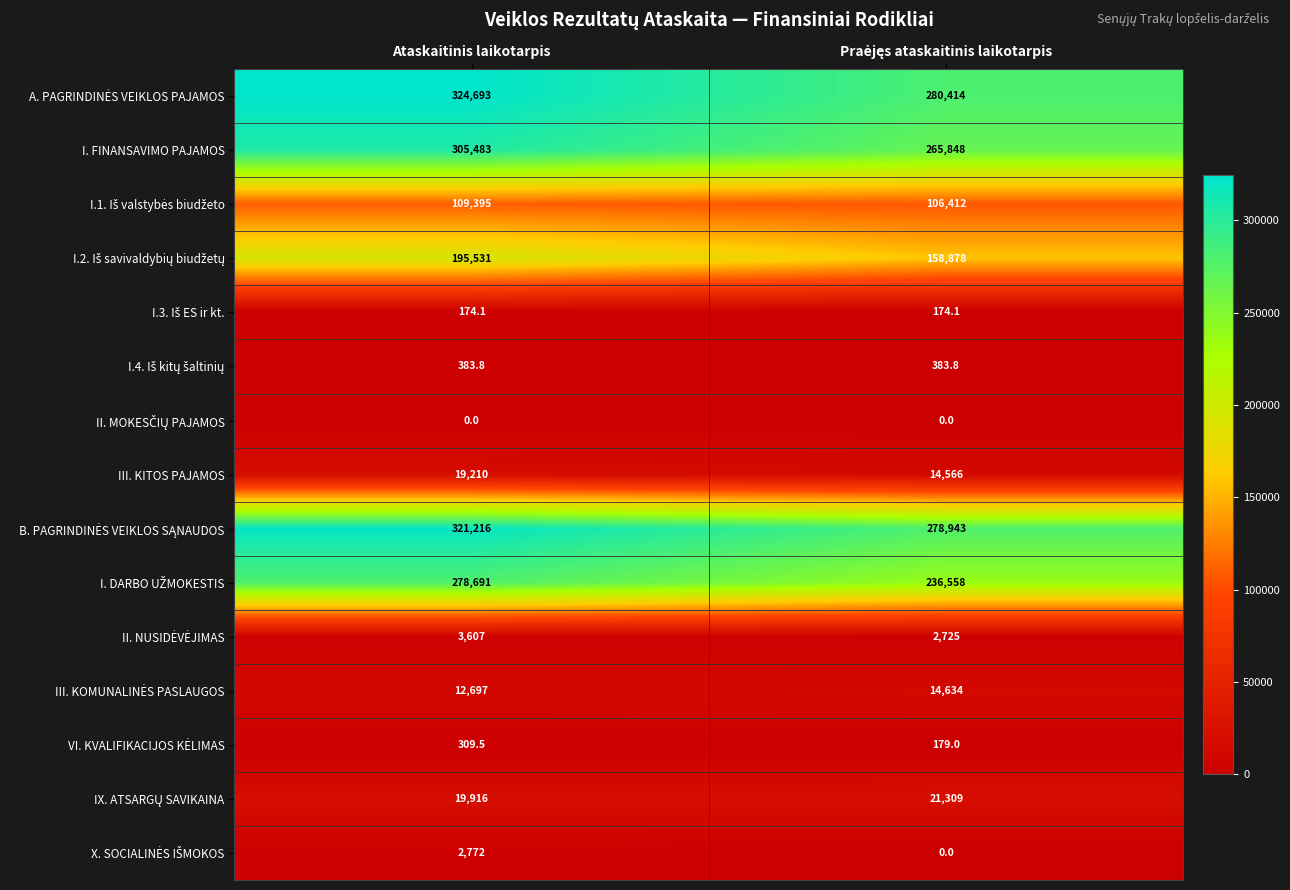

What is the difference between the highest and lowest values at Ataskaitinis laikotarpis?

324693.0